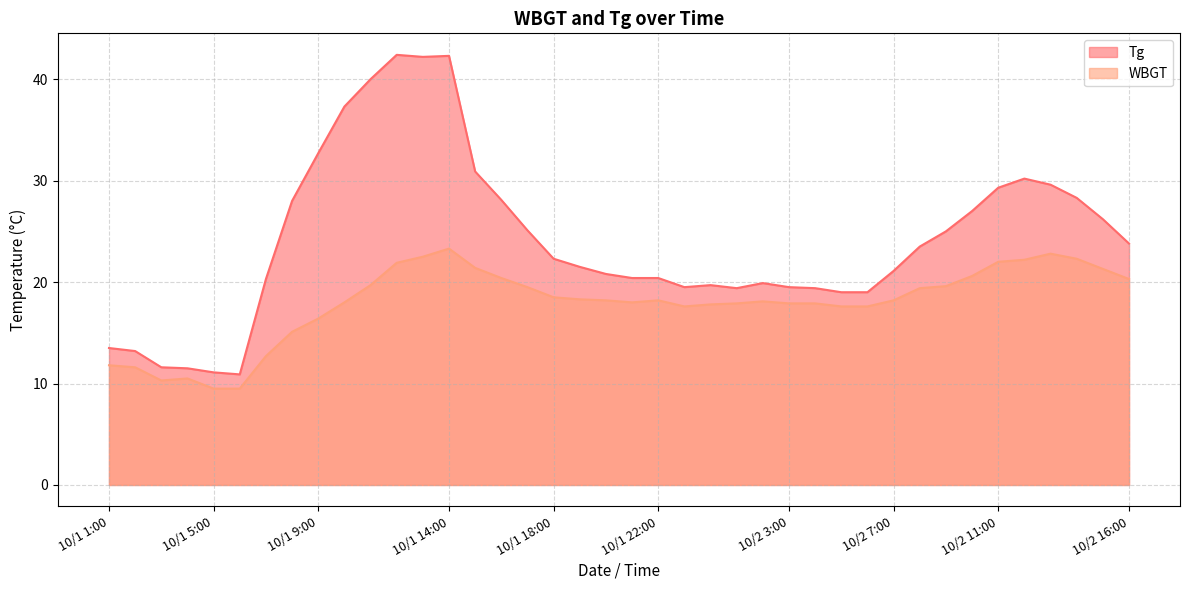

What is the spread (max minus min) of values at 10/1 11:00?

20.3